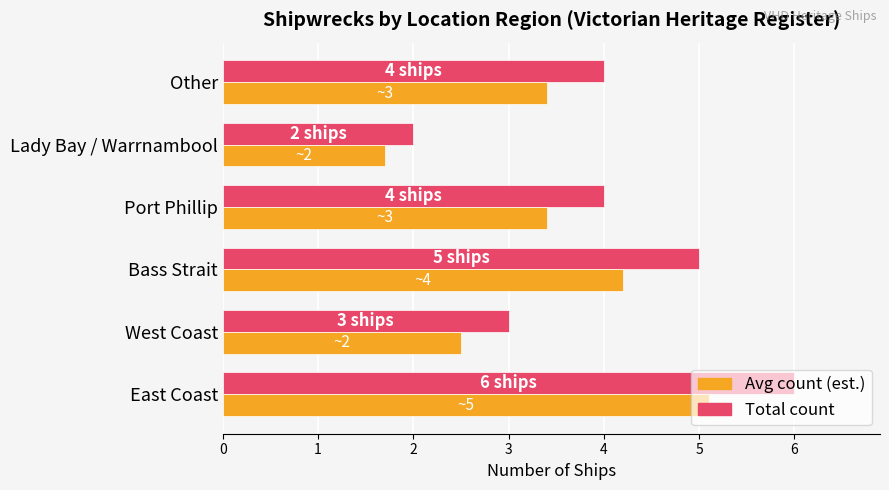

What is the smallest value displayed?

1.7